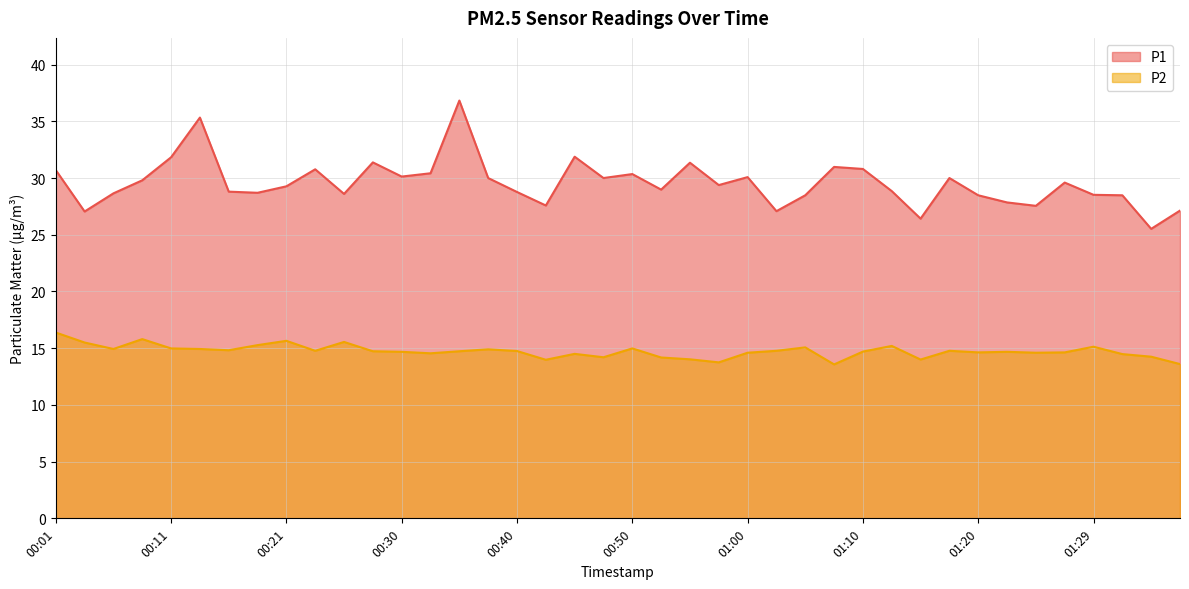

Between 01:10 and 01:37, which is larger?

01:10